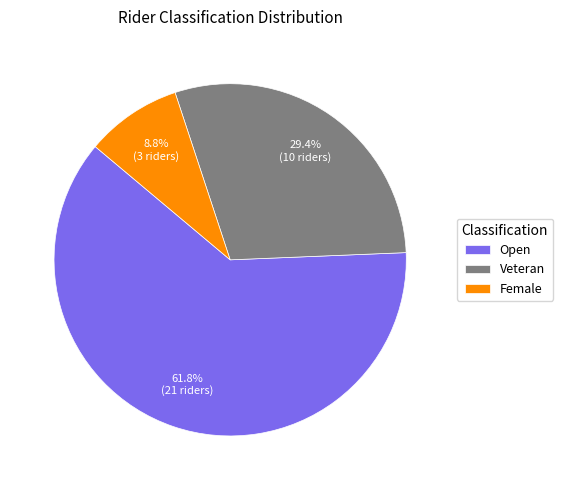

Is it true that Female is 9% of the pie?

True